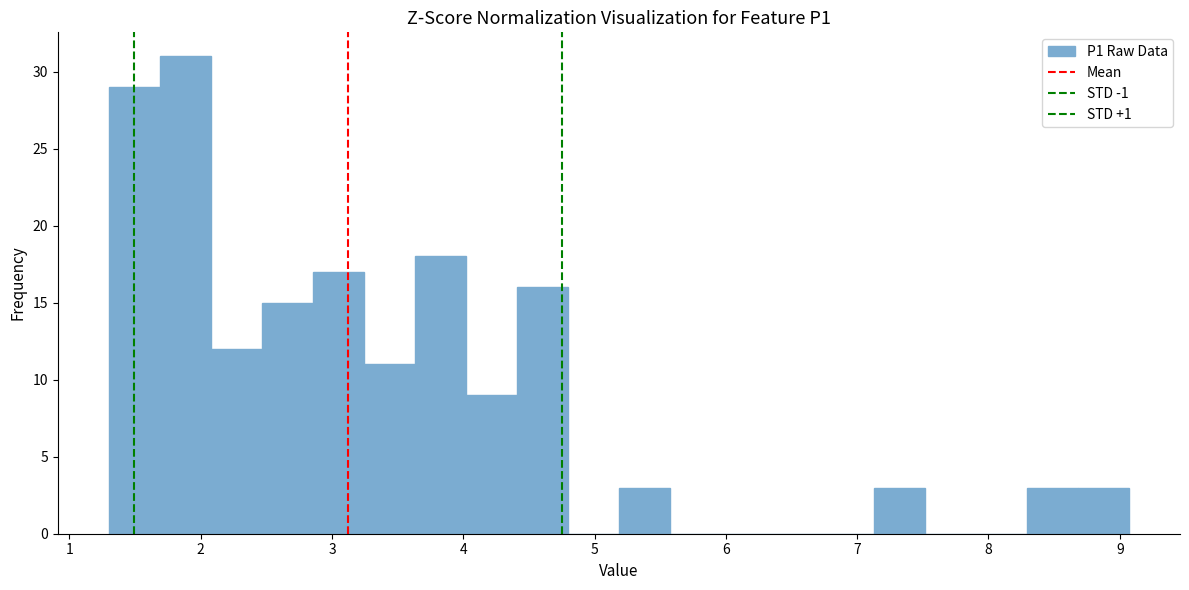

Read against the x-axis, roughly where is the centre of the tallest bar?

1.9